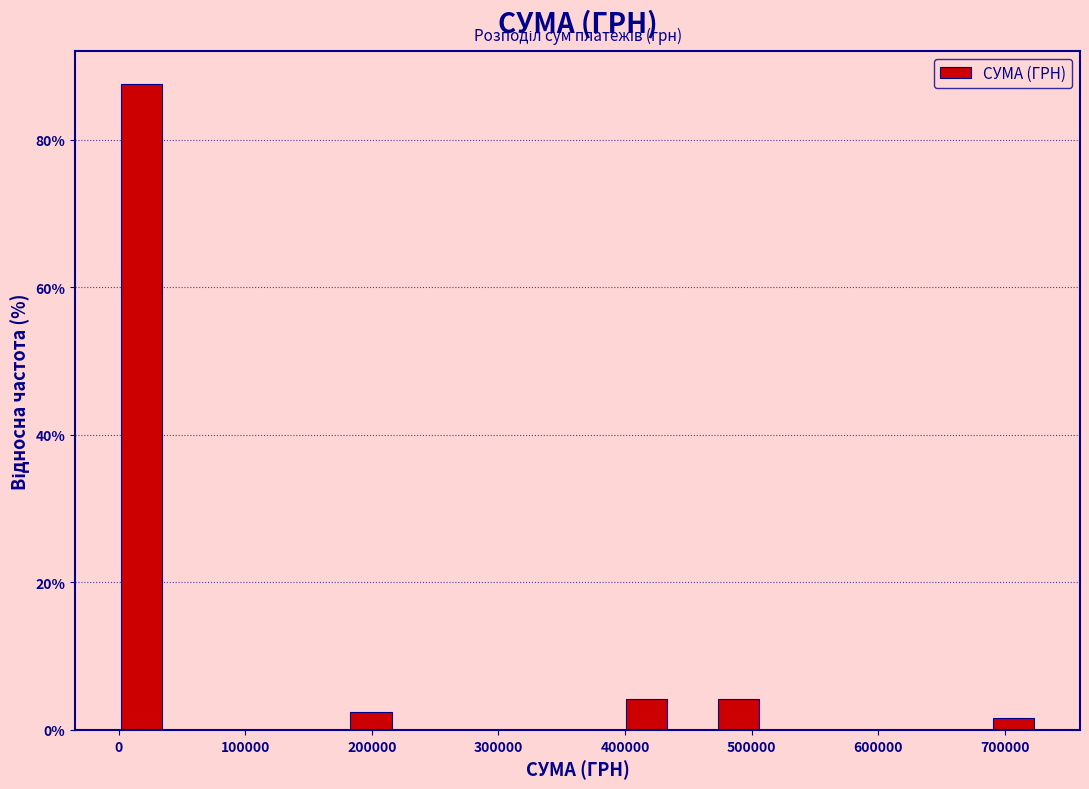

Around what value on the x-axis is the tallest bar? Give the approximate position of its centre, as read against the axis.

20000